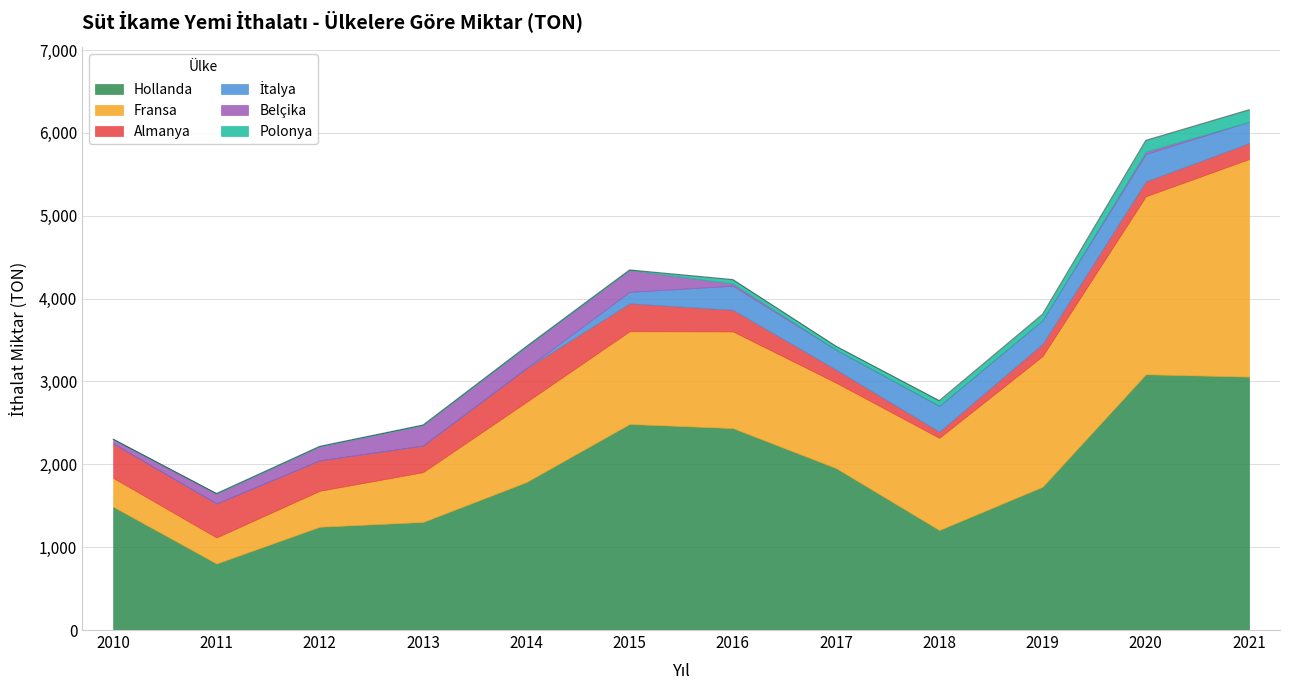

Reading right to left, transcribe all the data shown in this chart.

Hollanda: 2021=3058.0	2020=3086.7	2019=1729.3	2018=1206.8	2017=1954.8	2016=2437.4	2015=2487.0	2014=1785.1	2013=1304.0	2012=1246.7	2011=802.7	2010=1488.7
Fransa: 2021=2626.0	2020=2147.9	2019=1576.7	2018=1112.7	2017=1030.5	2016=1166.9	2015=1118.8	2014=966.0	2013=601.3	2012=433.6	2011=314.6	2010=347.2
Almanya: 2021=193.0	2020=179.8	2019=148.3	2018=75.3	2017=158.0	2016=260.9	2015=337.1	2014=406.8	2013=320.7	2012=367.9	2011=409.4	2010=416.8
İtalya: 2021=257.0	2020=330.2	2019=285.0	2018=310.0	2017=240.0	2016=289.5	2015=137.8	2014=0.0	2013=0.0	2012=0.0	2011=0.0	2010=0.0
Belçika: 2021=0.0	2020=29.2	2019=0.0	2018=0.9	2017=0.0	2016=27.9	2015=264.0	2014=264.0	2013=248.5	2012=169.4	2011=121.1	2010=51.0
Polonya: 2021=145.0	2020=135.8	2019=72.2	2018=63.0	2017=42.0	2016=47.4	2015=1.6	2014=0.0	2013=0.0	2012=0.0	2011=0.0	2010=0.0